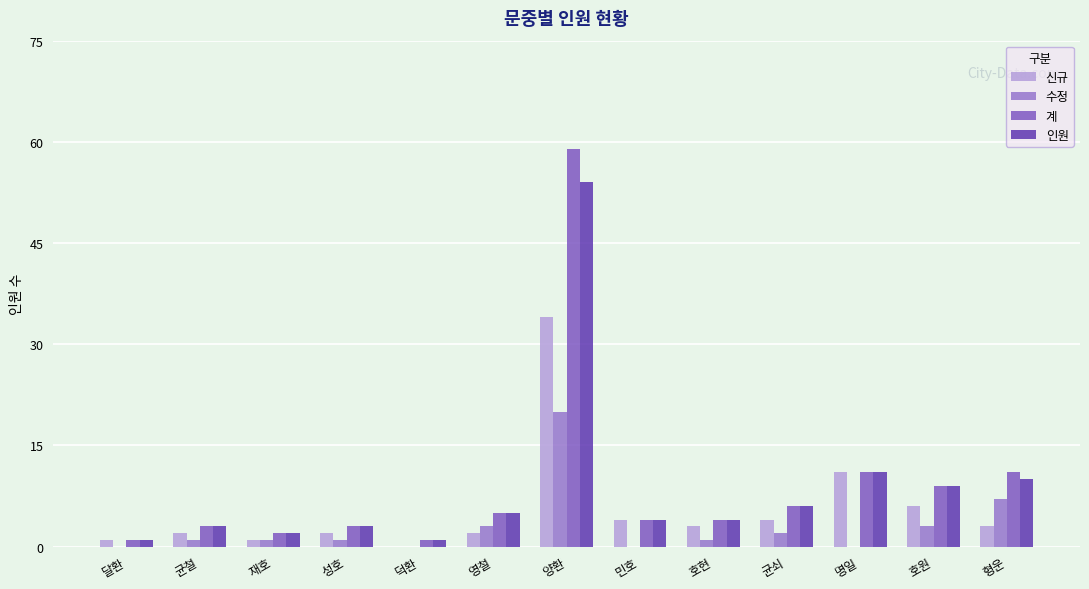

Is the value of 인원 at 민호 greater than the value of 계 at 호원?

No